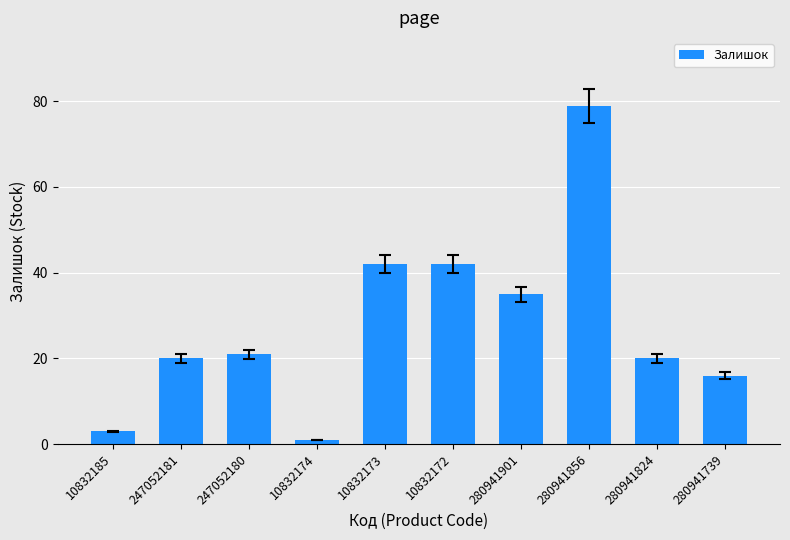

Which has a higher value, 280941856 or 247052181?

280941856